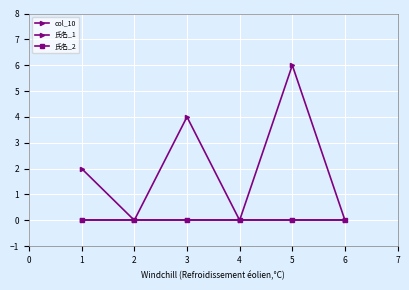

True or false: 氏名_2 and 氏名_1 cross at least once.

False